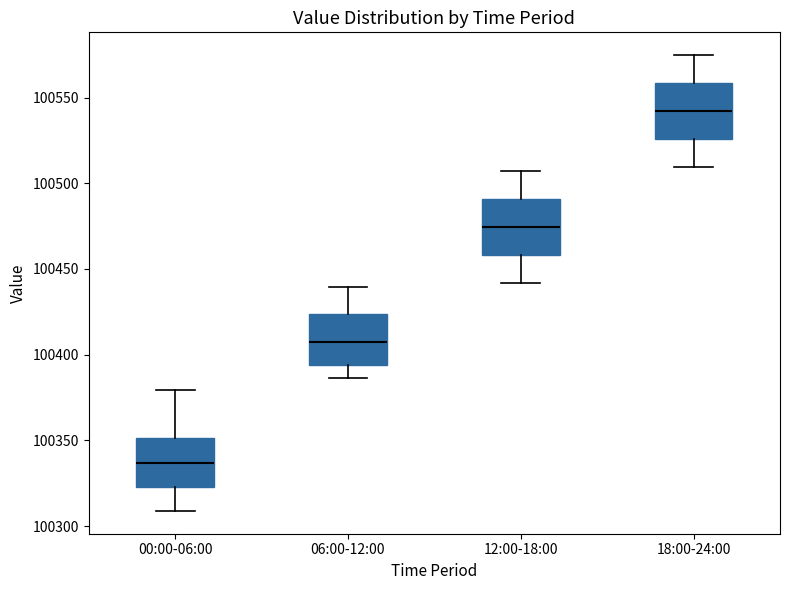

Reading left to right, transcribe this box plot: for each box, give where its median line is, the range the box spans, and where its two whiskers end, as read against the y-axis. The values are not printed on the chart, so give them approximately, as read against the axis.

00:00-06:00: median 100335, box 100325 to 100350, whiskers 100310 to 100380
06:00-12:00: median 100405, box 100395 to 100425, whiskers 100385 to 100440
12:00-18:00: median 100475, box 100460 to 100490, whiskers 100440 to 100505
18:00-24:00: median 100540, box 100525 to 100560, whiskers 100510 to 100575